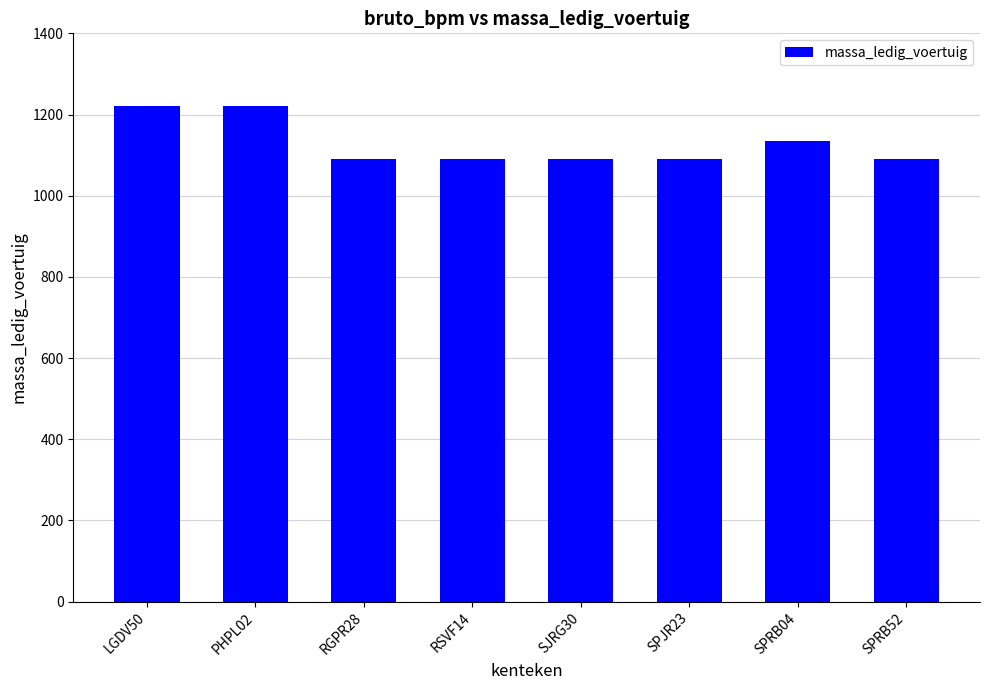

Reading right to left, extract all data points from this chart.

SPRB52=1090	SPRB04=1135	SPJR23=1090	SJRG30=1090	RSVF14=1090	RGPR28=1090	PHPL02=1220	LGDV50=1220